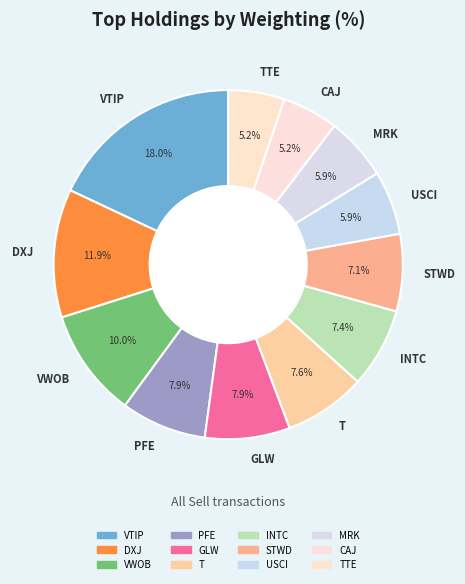

Does any single category account for the majority?

No